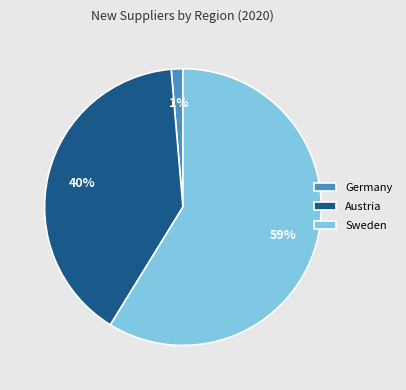

Rank the categories by value from highest to lowest.

Sweden, Austria, Germany